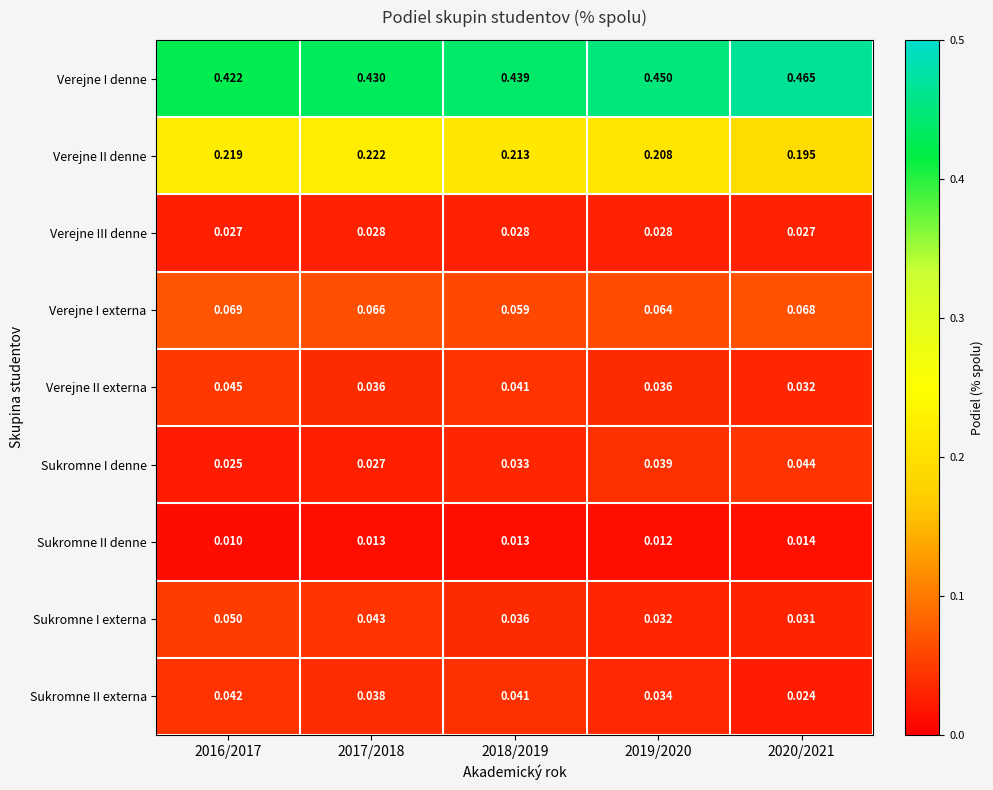

Which series has the largest range (max minus min)?

Verejne I denne